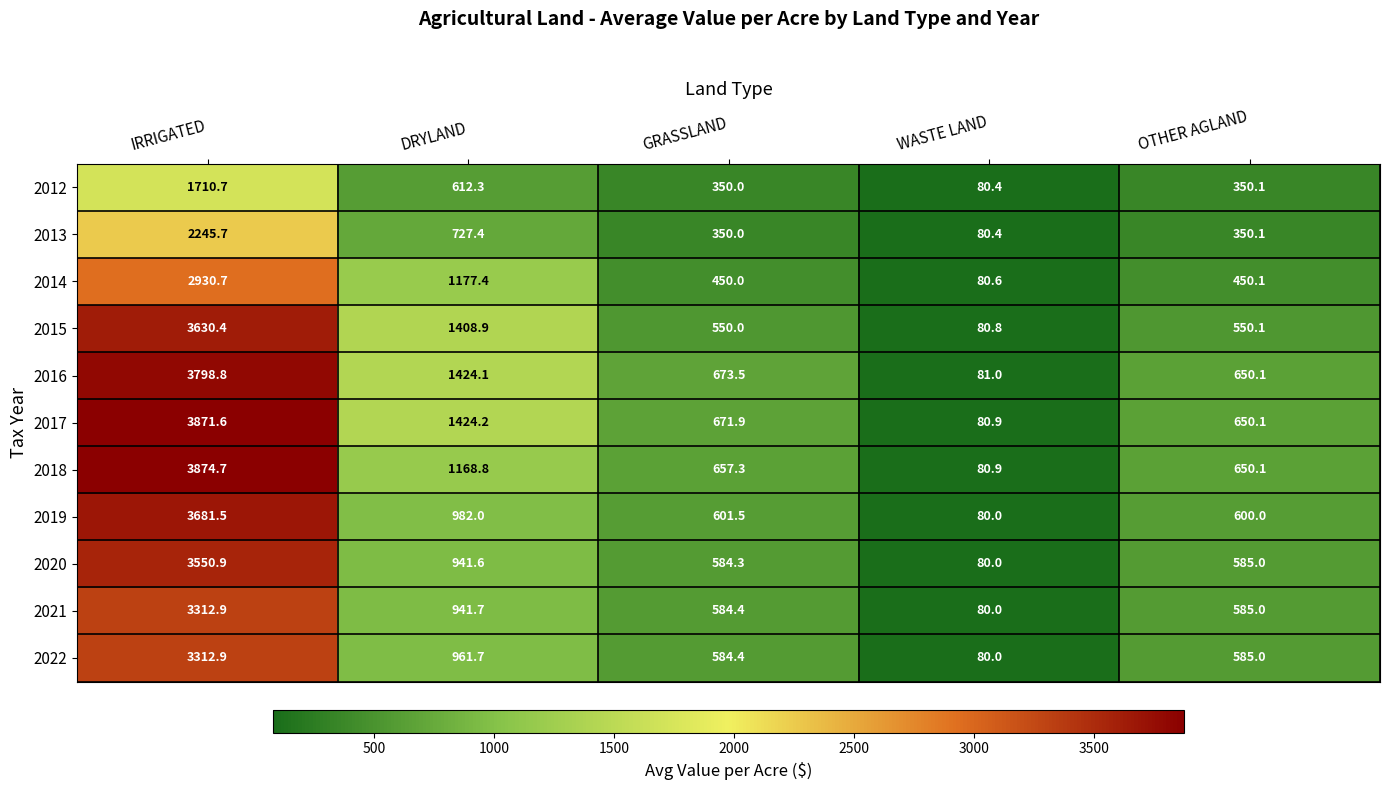

At DRYLAND, list the series in order from largest to smallest.

2017, 2016, 2015, 2014, 2018, 2019, 2022, 2021, 2020, 2013, 2012